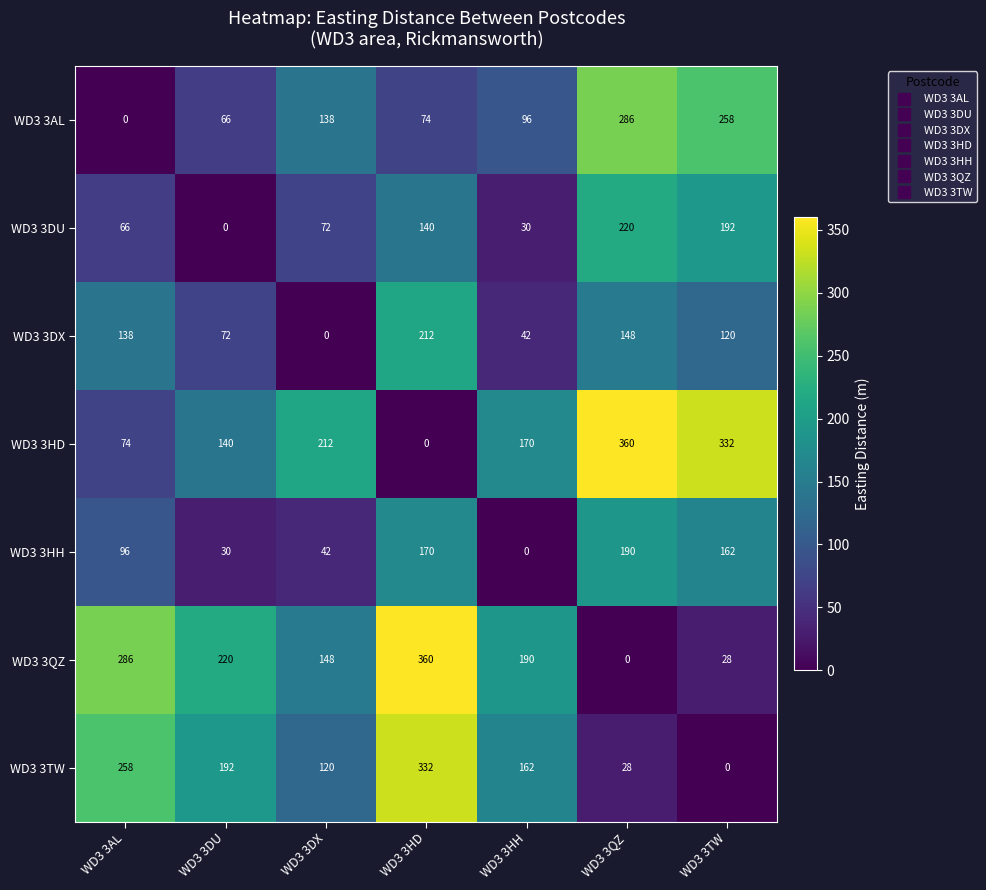

Count the WD3 3DU values in the range 30 to 192.

5